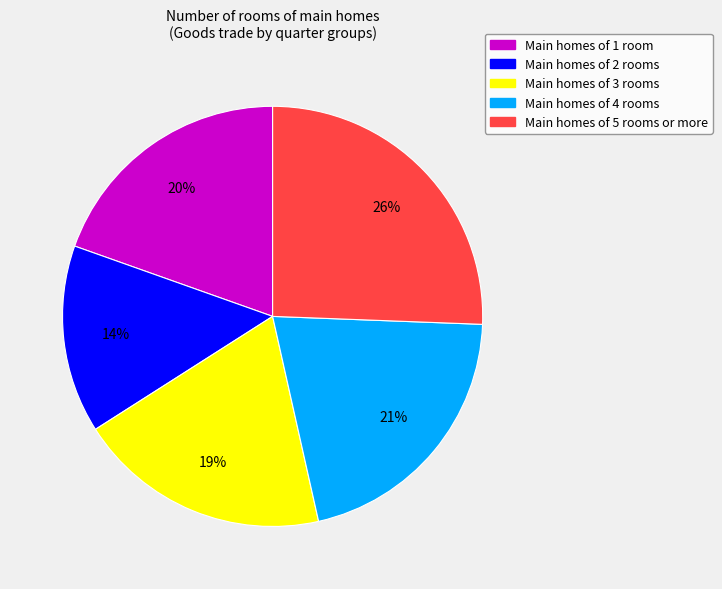

Is there any slice that represents more than half of the pie?

No